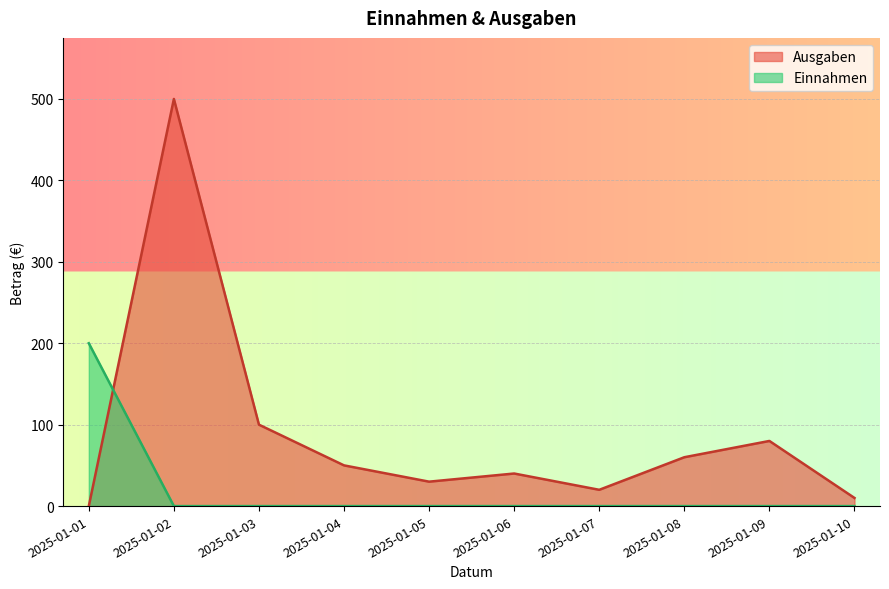

True or false: Einnahmen has more than 2 points higher than both neighbors.

False